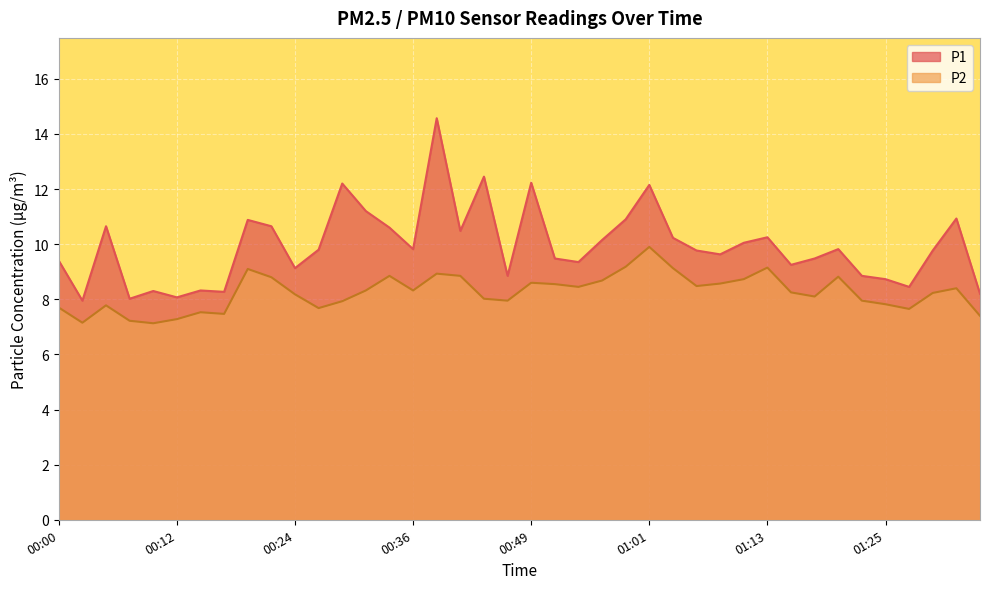

Reading left to right, transcribe all the data shown in this chart.

P1: 9.4	8.0	10.7	8.0	8.3	8.1	8.3	8.3	10.9	10.7	9.1	9.8	12.2	11.2	10.6	9.8	14.6	10.5	12.4	8.8	12.2	9.5	9.3	10.2	10.9	12.2	10.2	9.8	9.6	10.1	10.2	9.2	9.5	9.8	8.8	8.7	8.4	9.8	10.9	8.2
P2: 7.7	7.2	7.8	7.2	7.1	7.3	7.5	7.5	9.1	8.8	8.2	7.7	7.9	8.3	8.8	8.3	8.9	8.8	8.0	8.0	8.6	8.6	8.4	8.7	9.2	9.9	9.1	8.5	8.6	8.7	9.2	8.2	8.1	8.8	8.0	7.8	7.7	8.2	8.4	7.4